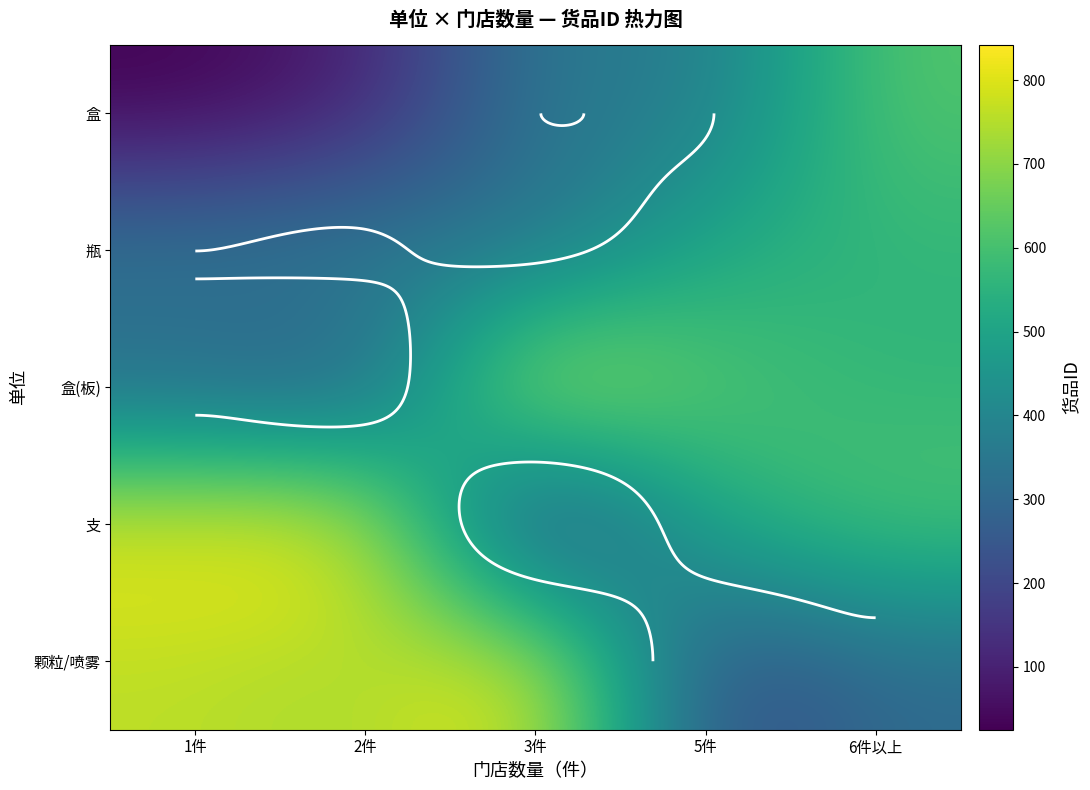

Between 5件 and 6件以上, which series saw the biggest shift?

盒